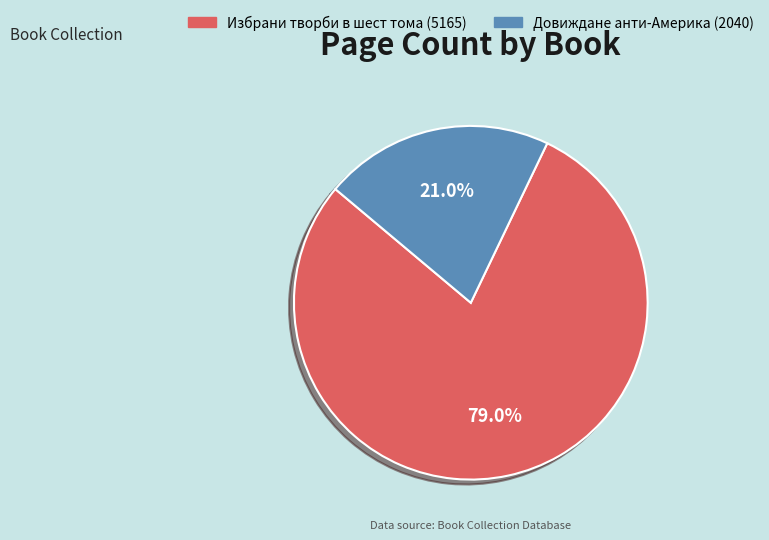

What is the ratio of the value at Избрани творби в шест тома (5165) to the value at Довиждане анти-Америка (2040)?

3.8